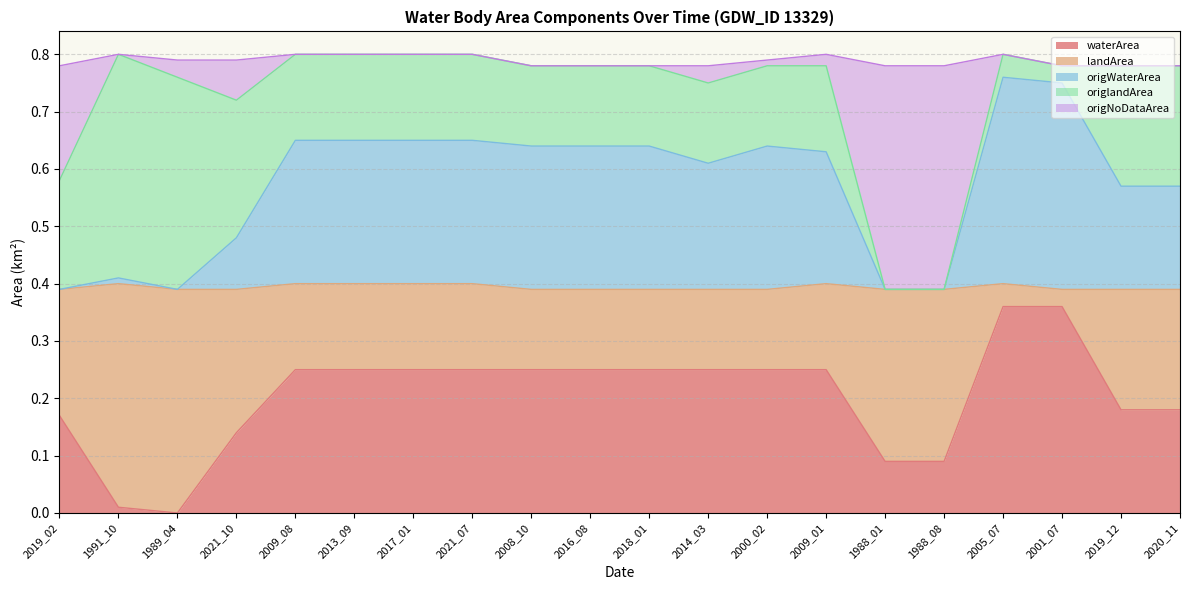

How many interior local valleys does the origWaterArea series have?

2